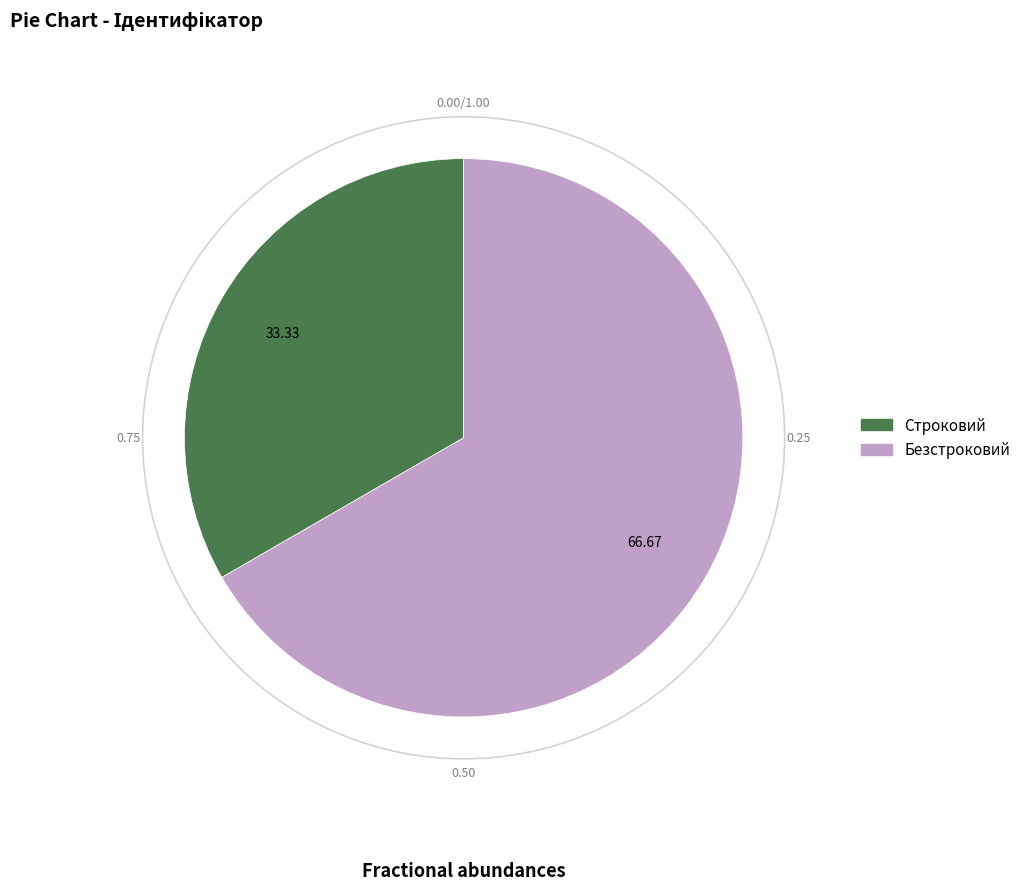

How many slices are in this pie chart?

2